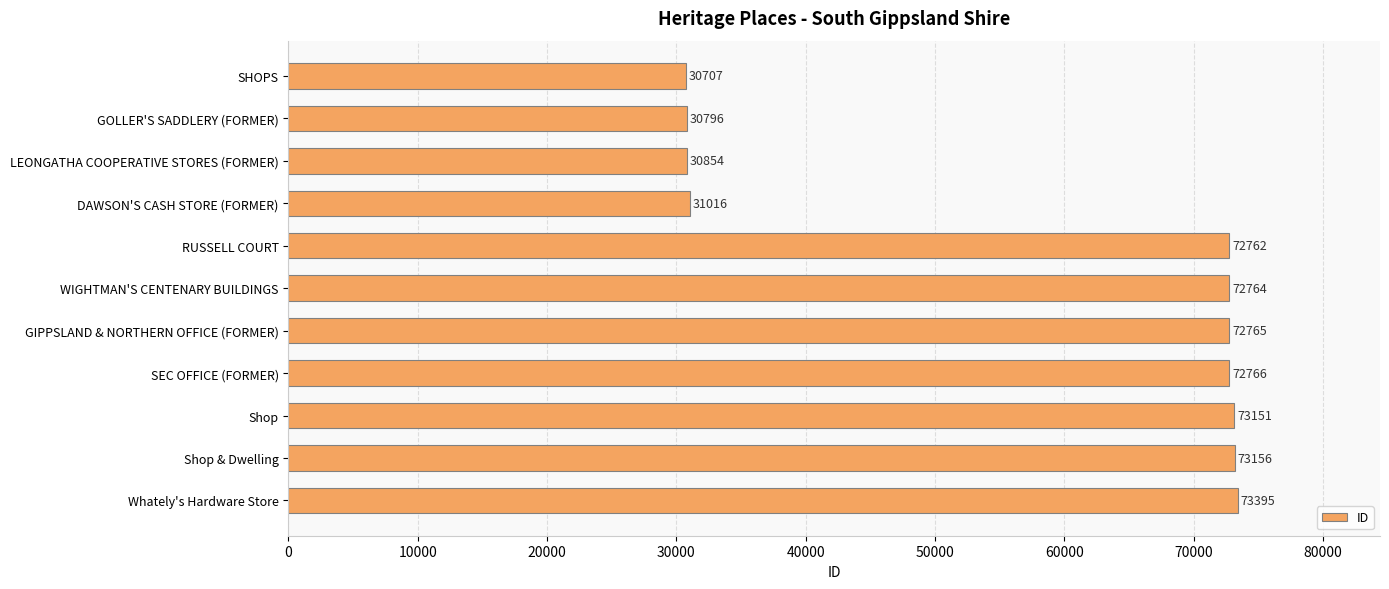

What is the greatest value displayed?

73395